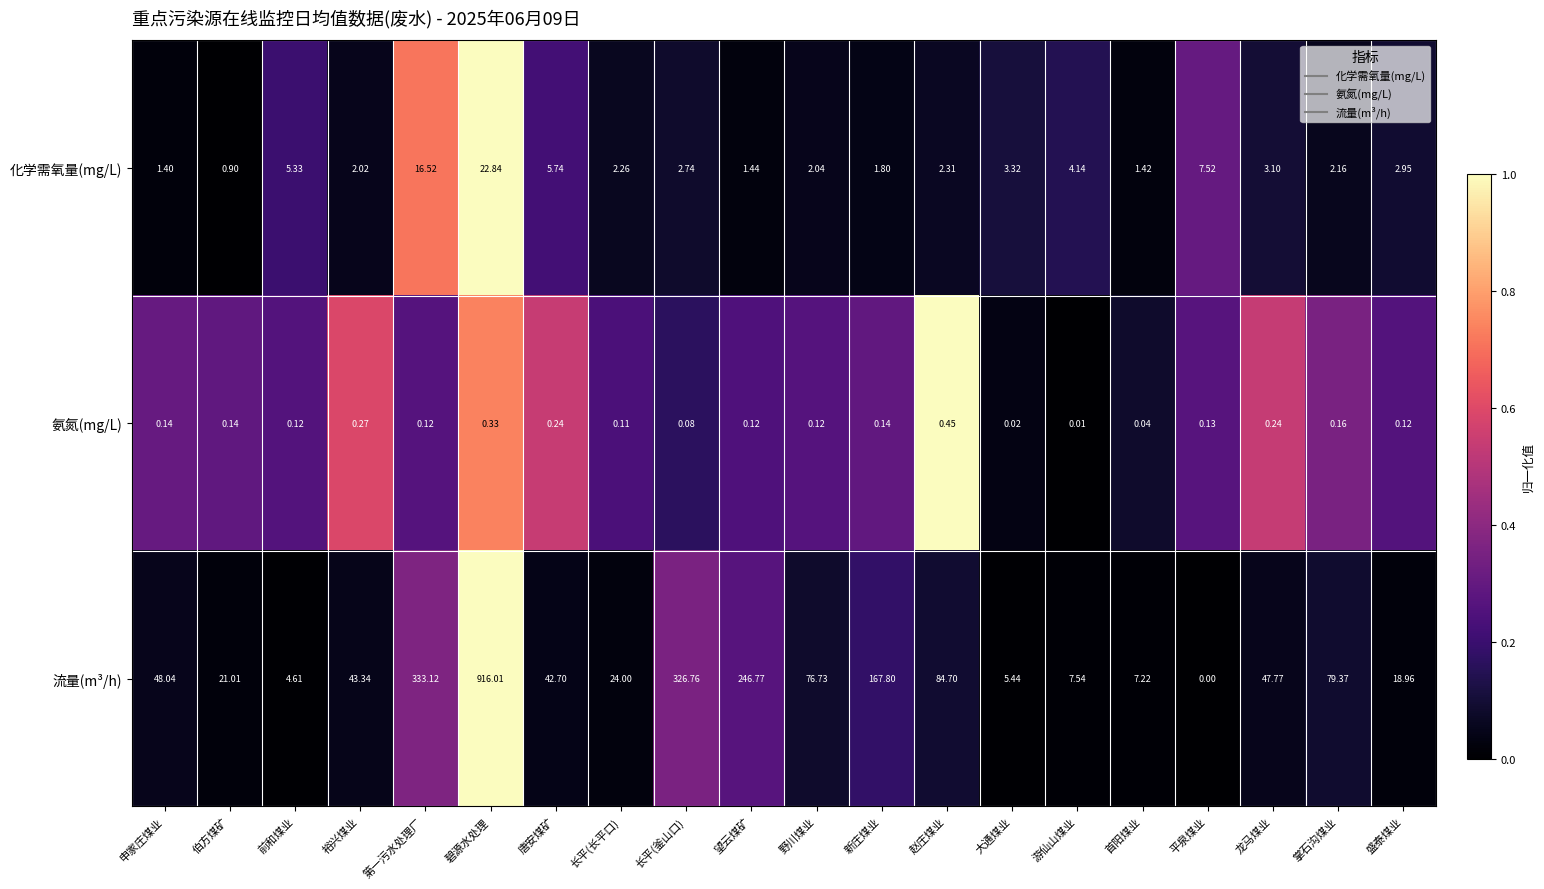

Which category has the highest value in the 化学需氧量(mg/L) series?

碧源水处理